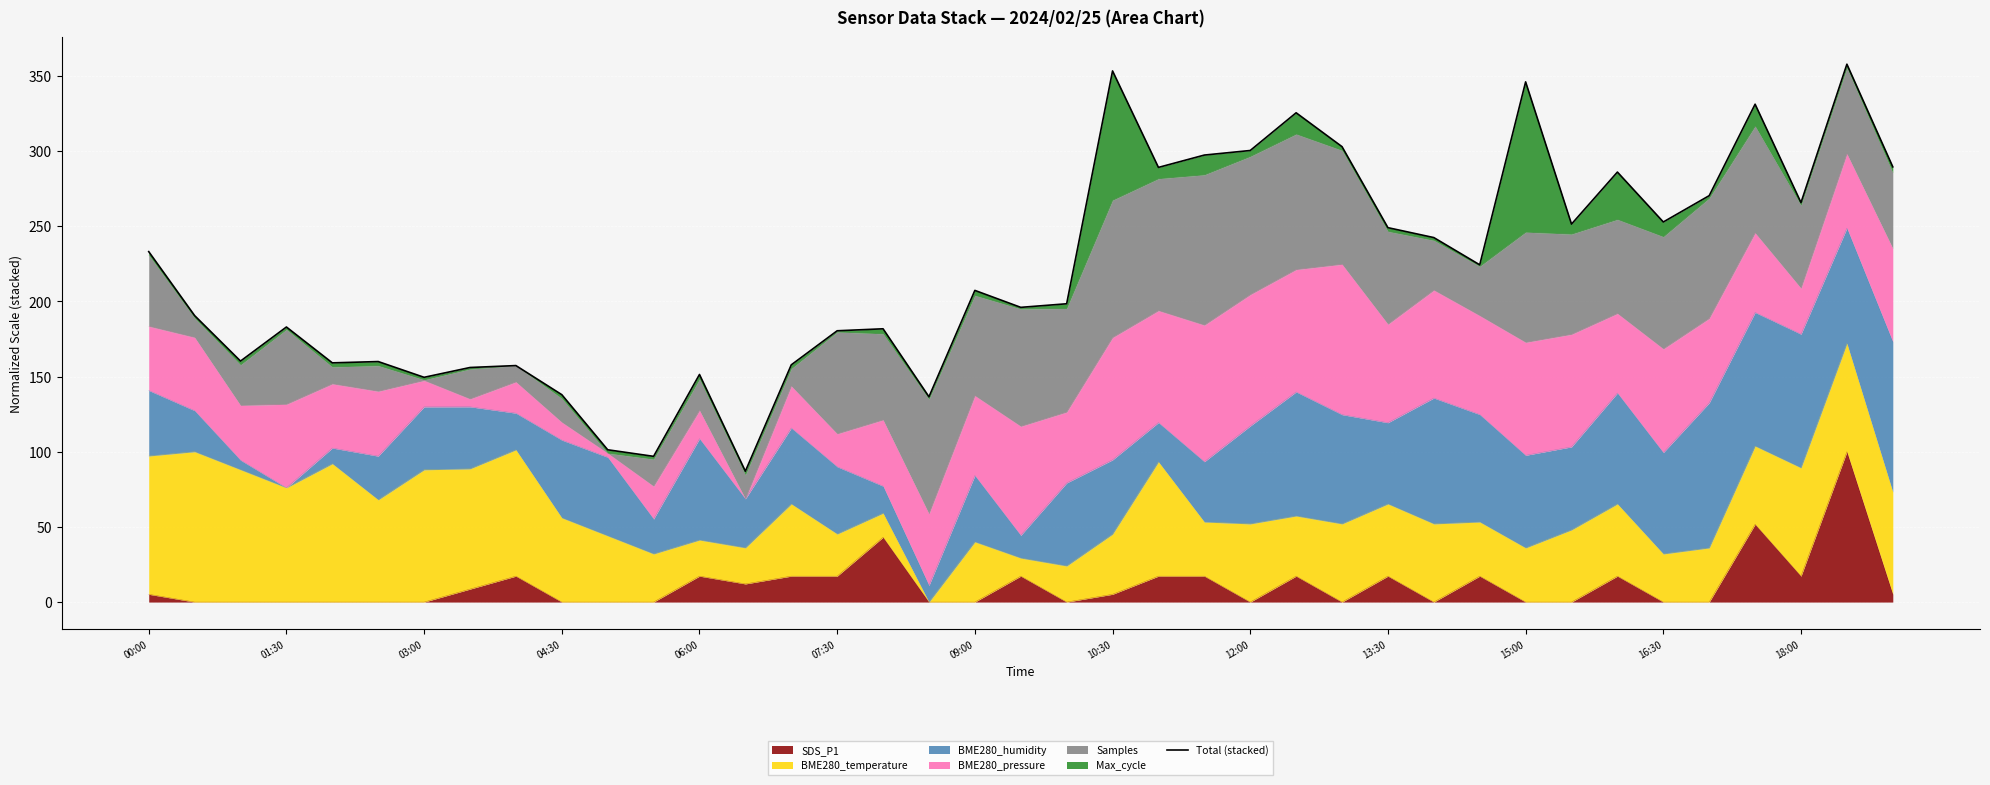

What is the ratio of the value at 26 to the value at 32?

1.1